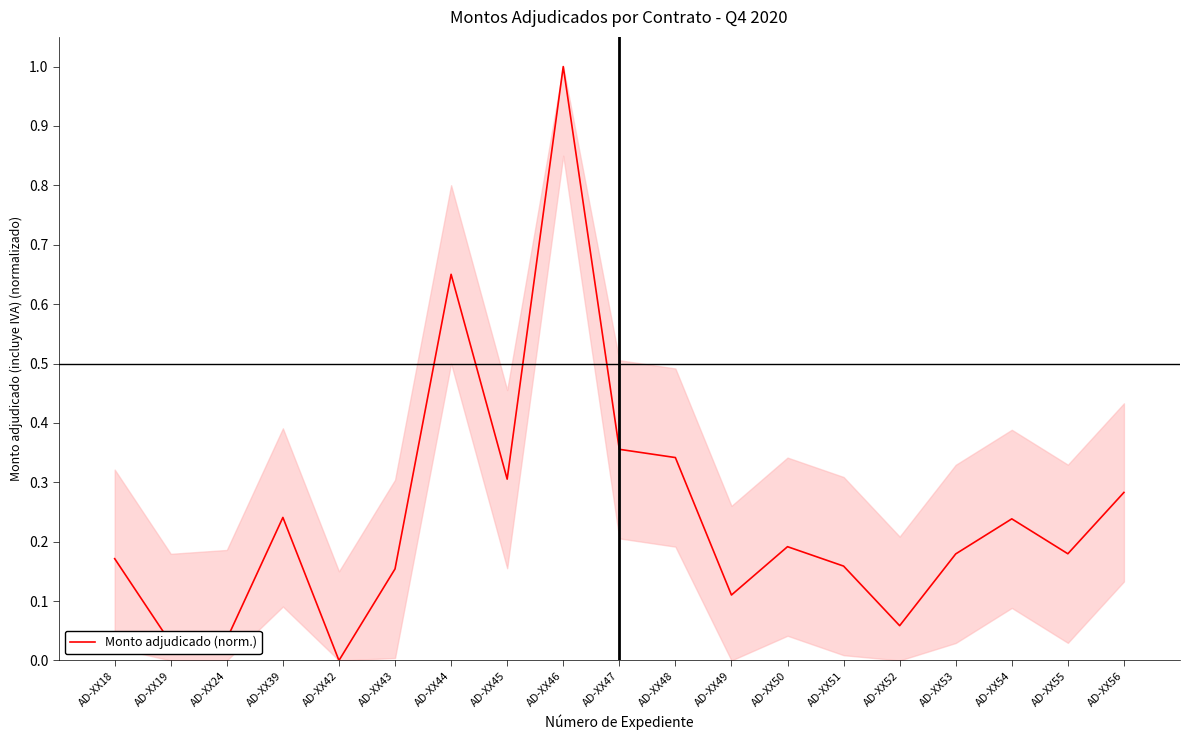

Between AD-XX49 and AD-XX43, which is larger?

AD-XX43